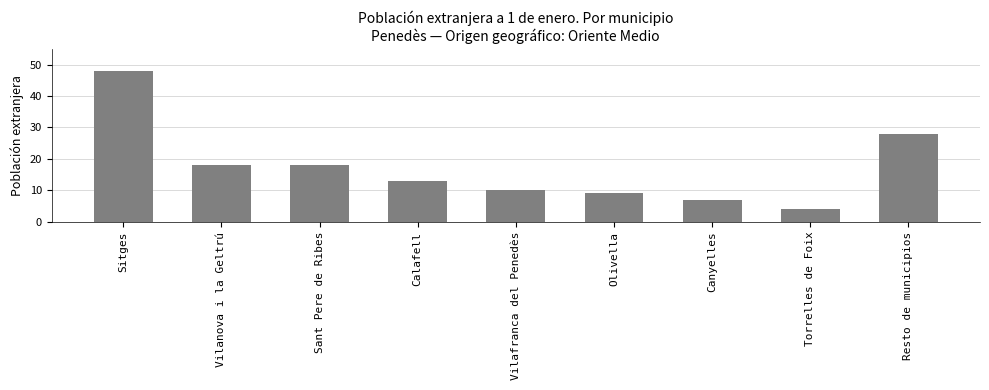

What is the ratio of the value at Resto de municipios to the value at Torrelles de Foix?

7.0